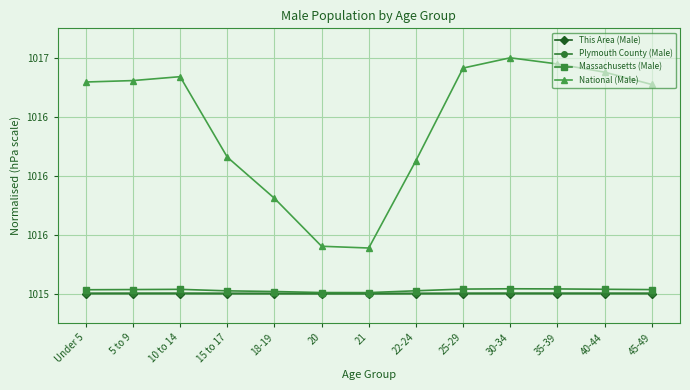

True or false: National (Male) and Massachusetts (Male) cross at least once.

False